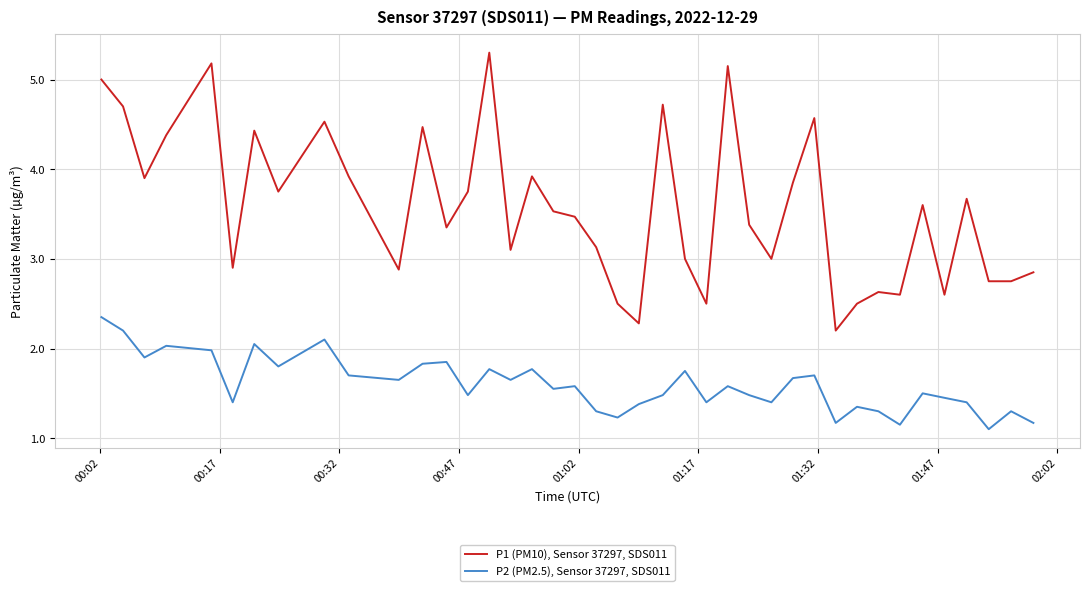

How many distinct data groups are displayed?

2